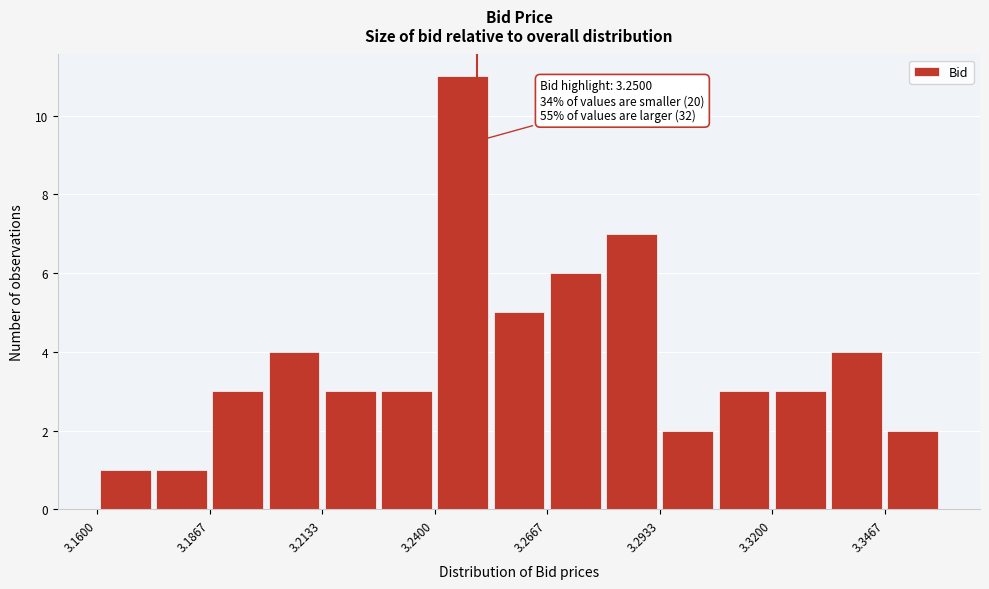

Read against the x-axis, roughly where is the centre of the tallest bar?

3.245